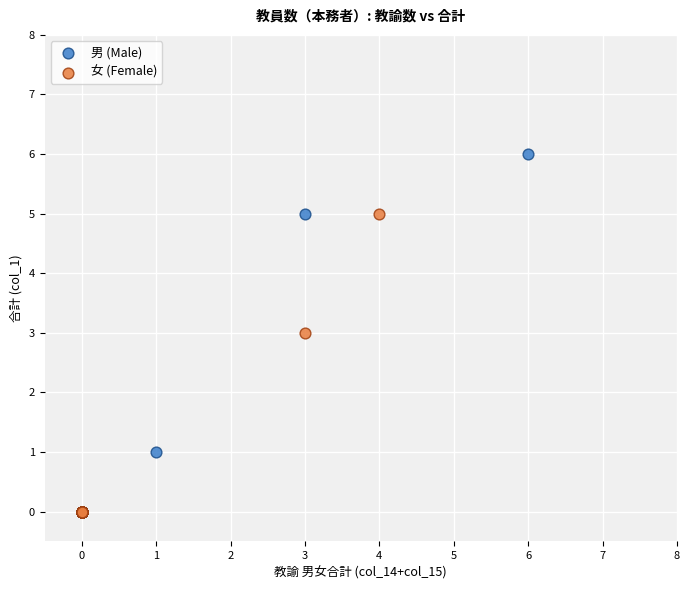

Which series reaches the maximum Y coordinate?

男 (Male)